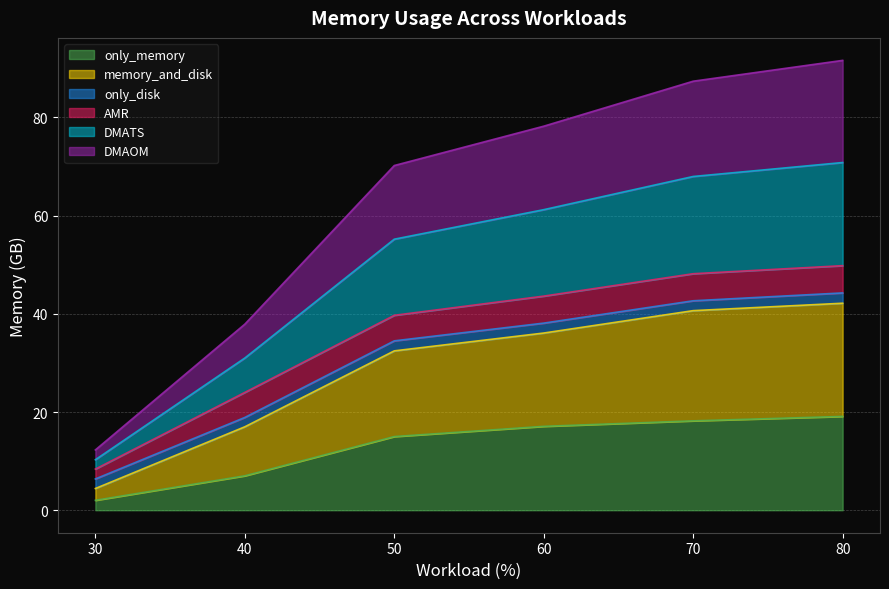

True or false: memory_and_disk has a value of 11.6 at 40.

False